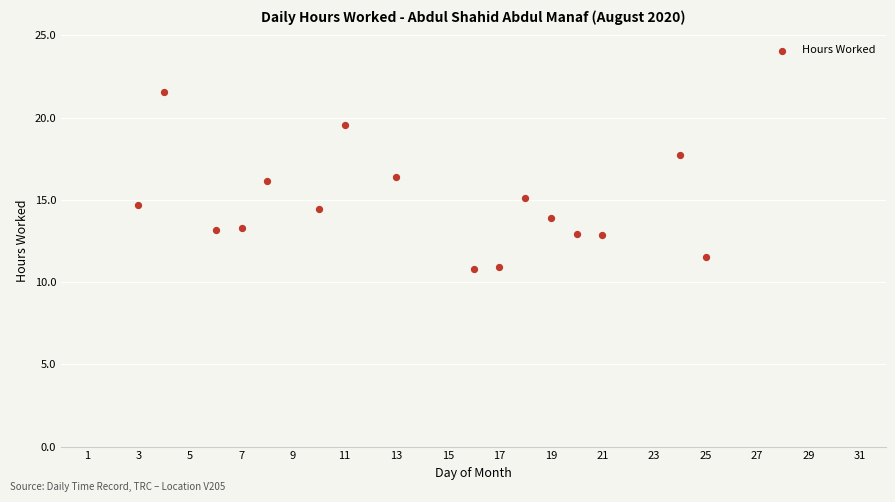

What is the range of Y values (max minus min)?

10.8